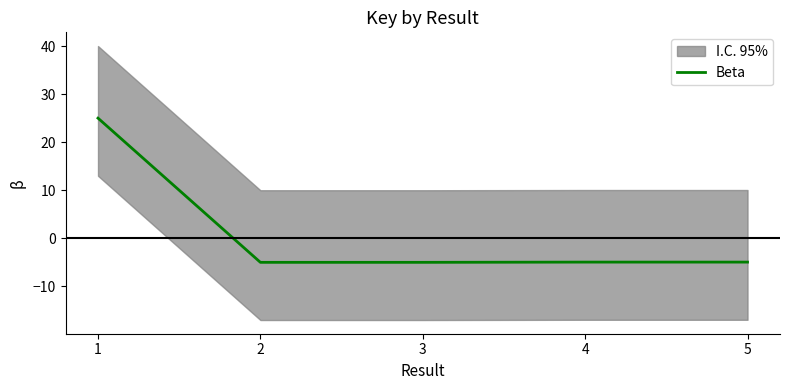

Where is the data nearest to the value 10?

5